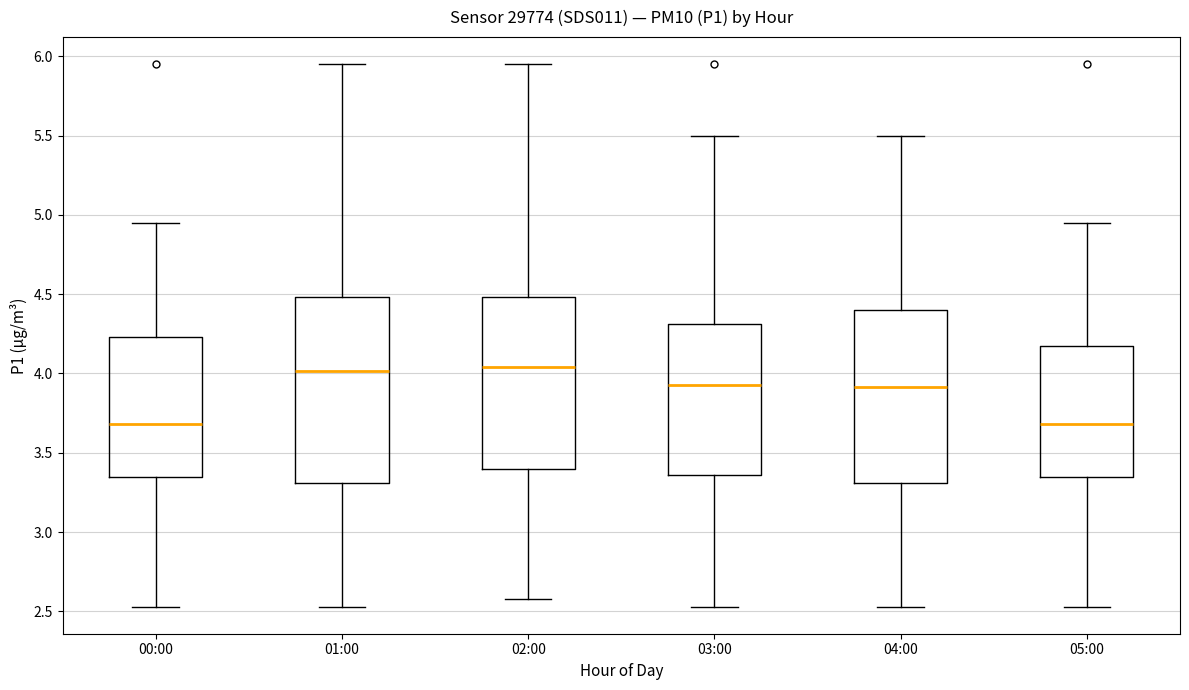

Reading left to right, transcribe this box plot: for each box, give where its median line is, the range the box spans, and where its two whiskers end, as read against the y-axis. The values are not printed on the chart, so give them approximately, as read against the axis.

00:00: median 3.70, box 3.35 to 4.25, whiskers 2.55 to 4.95
01:00: median 4.00, box 3.30 to 4.50, whiskers 2.55 to 5.95
02:00: median 4.05, box 3.40 to 4.50, whiskers 2.60 to 5.95
03:00: median 3.95, box 3.35 to 4.30, whiskers 2.55 to 5.50
04:00: median 3.90, box 3.30 to 4.40, whiskers 2.55 to 5.50
05:00: median 3.70, box 3.35 to 4.15, whiskers 2.55 to 4.95